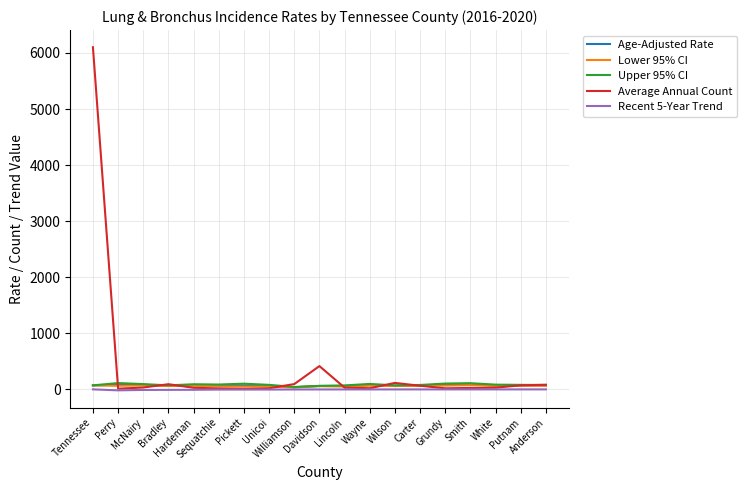

Which series has the largest total across all categories?

Average Annual Count